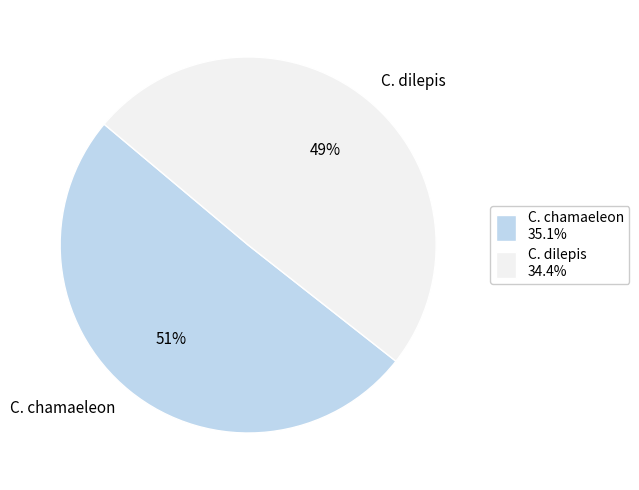

To the nearest percent, what is the average slice percentage?

50%